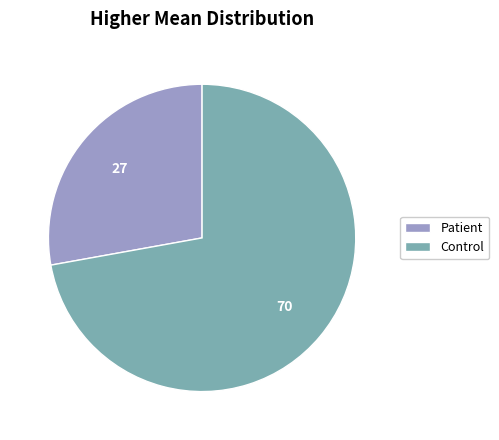

Do Patient and Control together represent more than half of the pie?

Yes